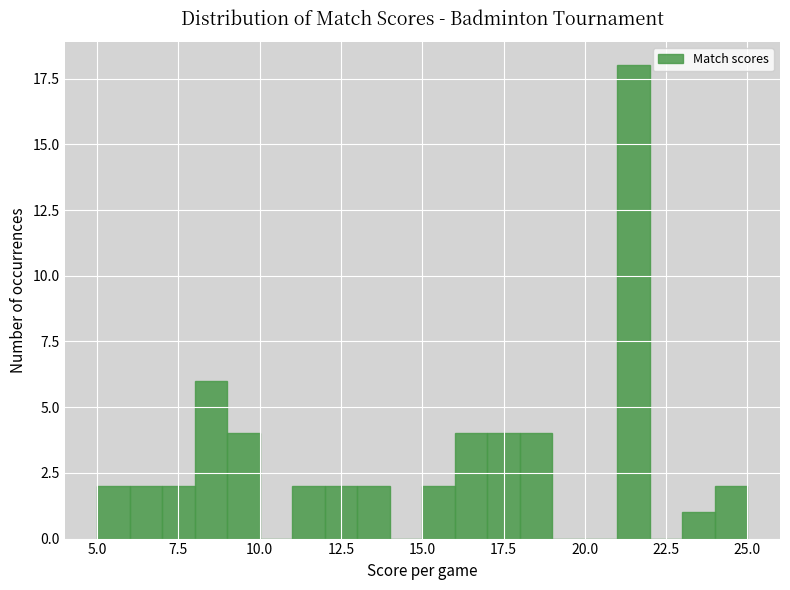

Read against the x-axis, roughly where is the centre of the tallest bar?

21.5